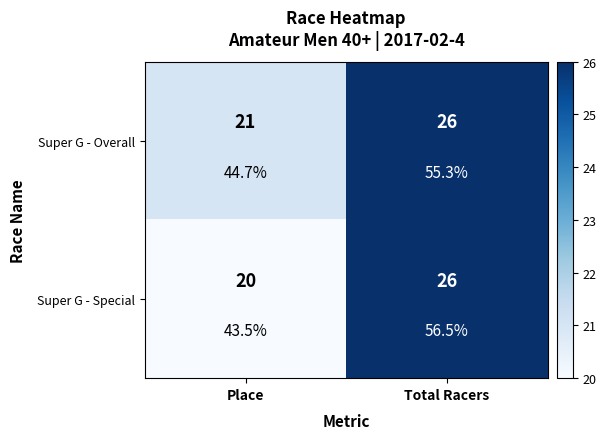

The Super G - Special series shows 20 at Place. True or false?

True